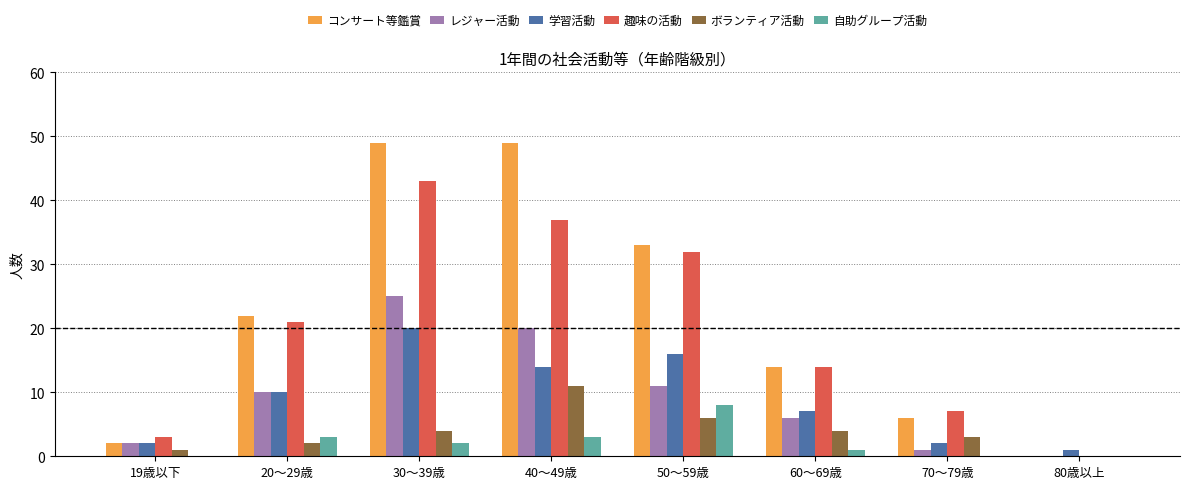

Reading left to right, what are all the values shown in this chart?

コンサート等鑑賞: 2	22	49	49	33	14	6	0
レジャー活動: 2	10	25	20	11	6	1	0
学習活動: 2	10	20	14	16	7	2	1
趣味の活動: 3	21	43	37	32	14	7	0
ボランティア活動: 1	2	4	11	6	4	3	0
自助グループ活動: 0	3	2	3	8	1	0	0